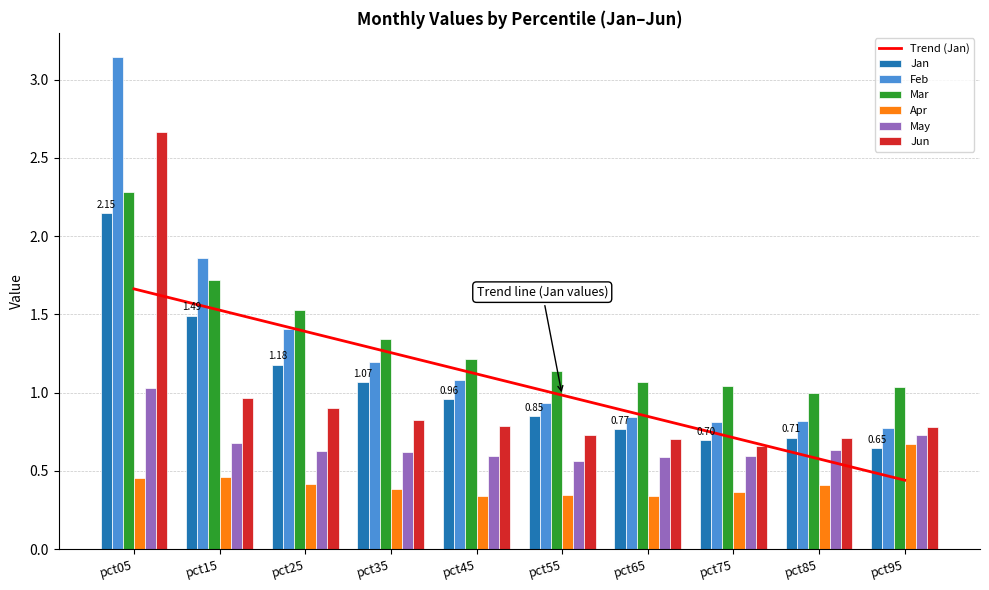

At which category does the chart reach its peak across all series?

pct05